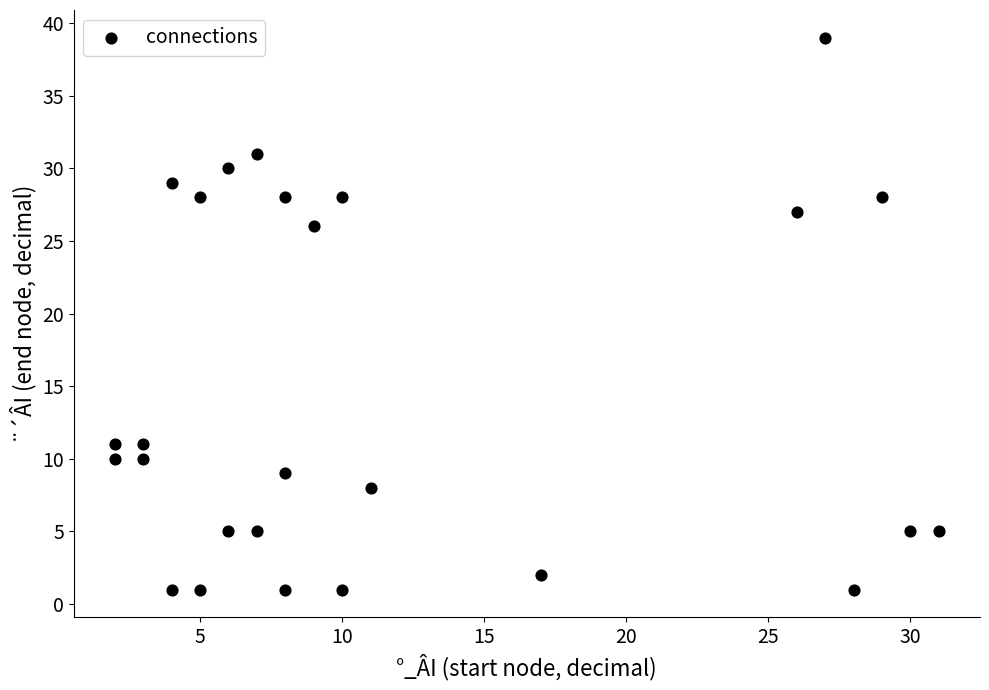

What is the range of Y values (max minus min)?

38